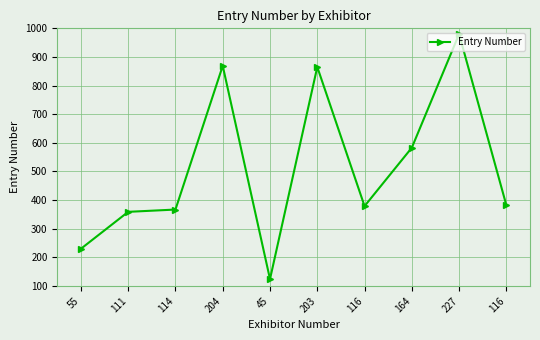

Is it true that the value at 203 is 865?

True